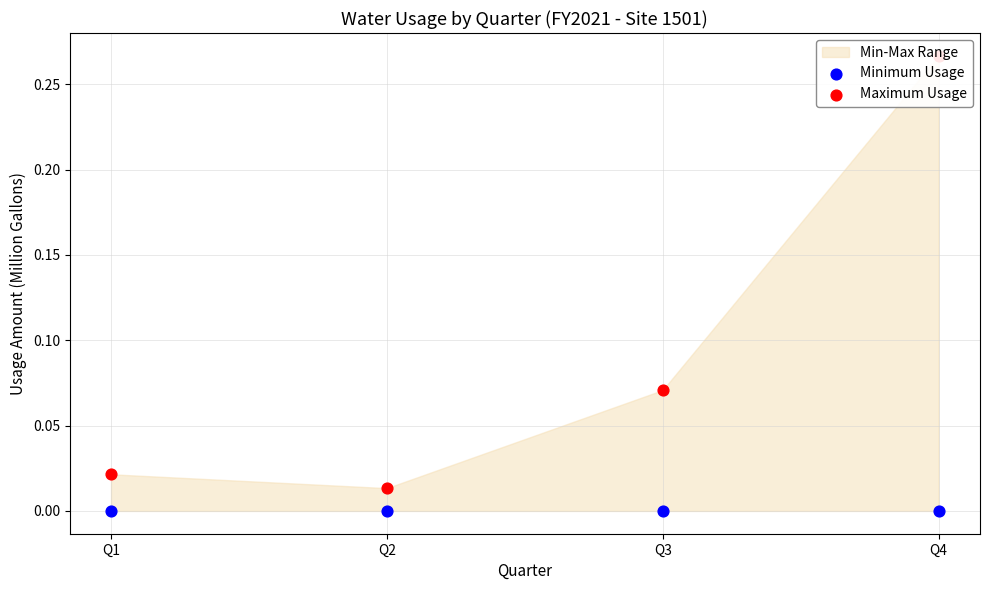

Is the value of Maximum Usage at Q4 greater than the value of Minimum Usage at Q1?

Yes